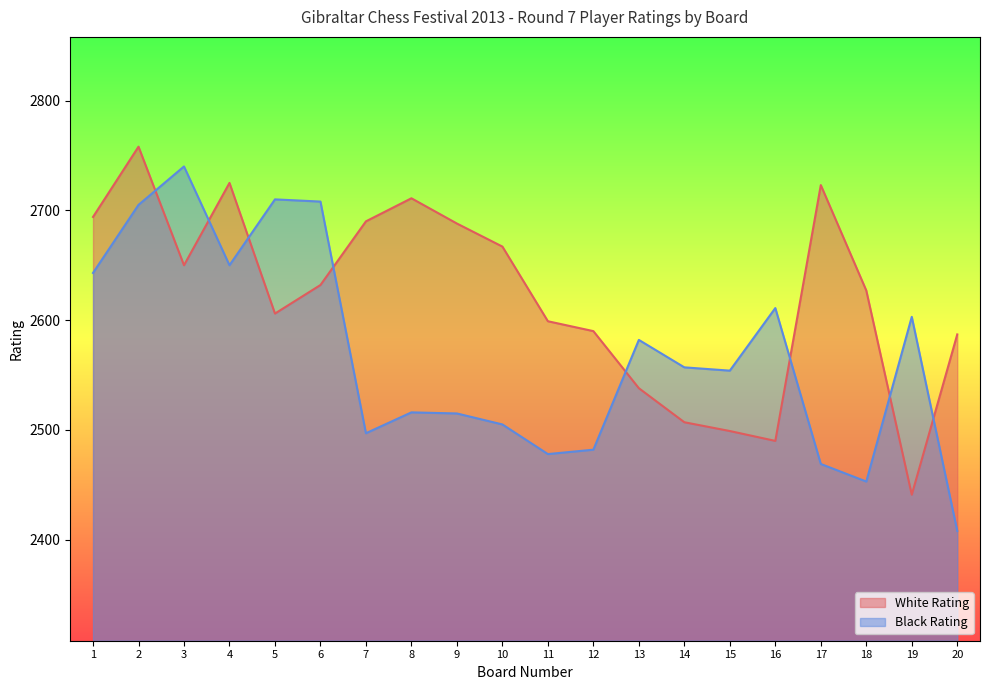

Which series has the largest range (max minus min)?

Black Rating